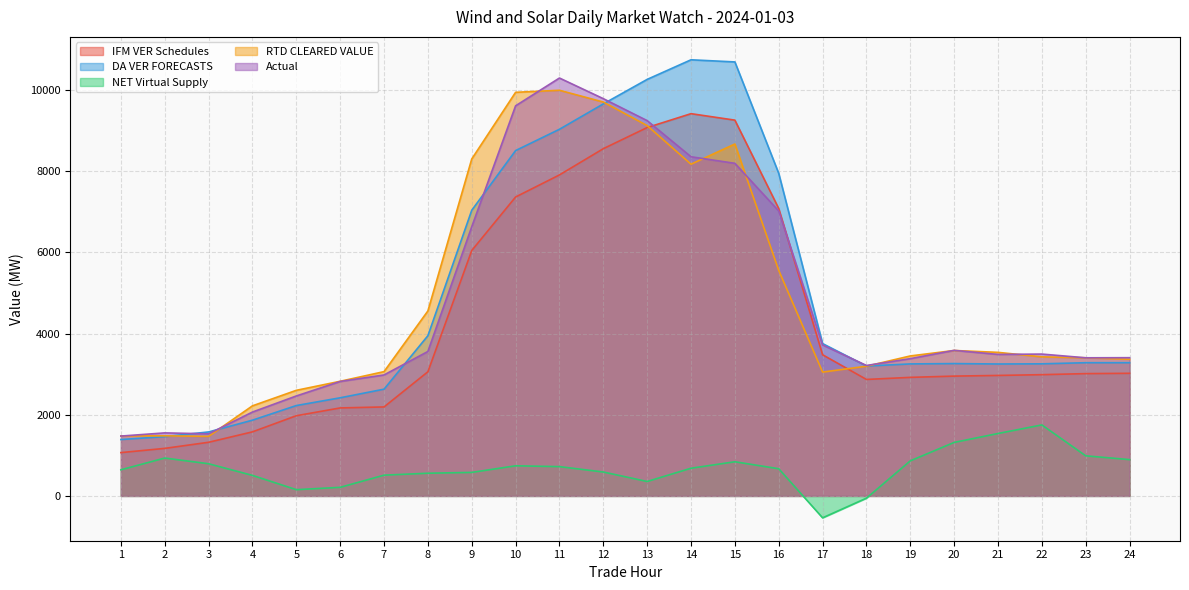

True or false: IFM VER Schedules has a value of 913.1 at 5.

False